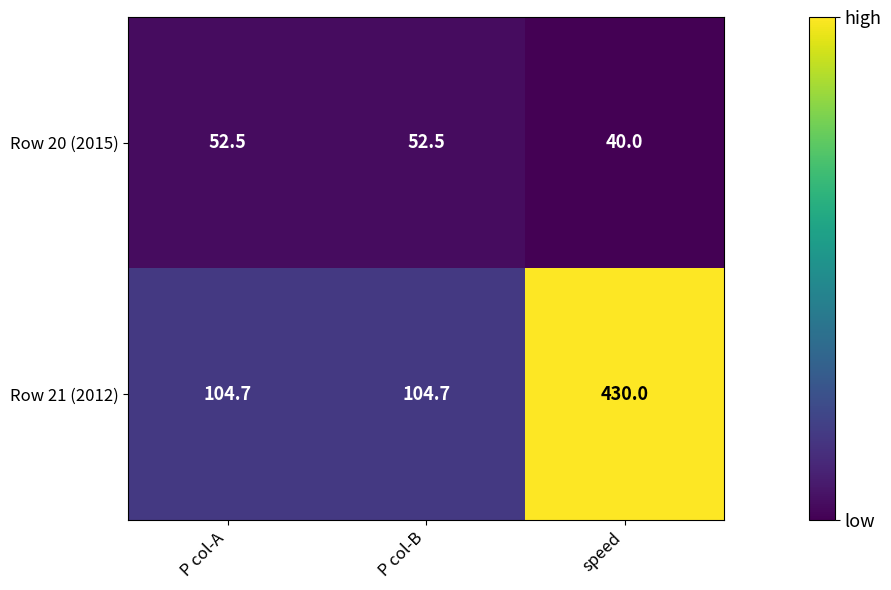

List the series in order of their peak value, highest first.

Row 21 (2012), Row 20 (2015)